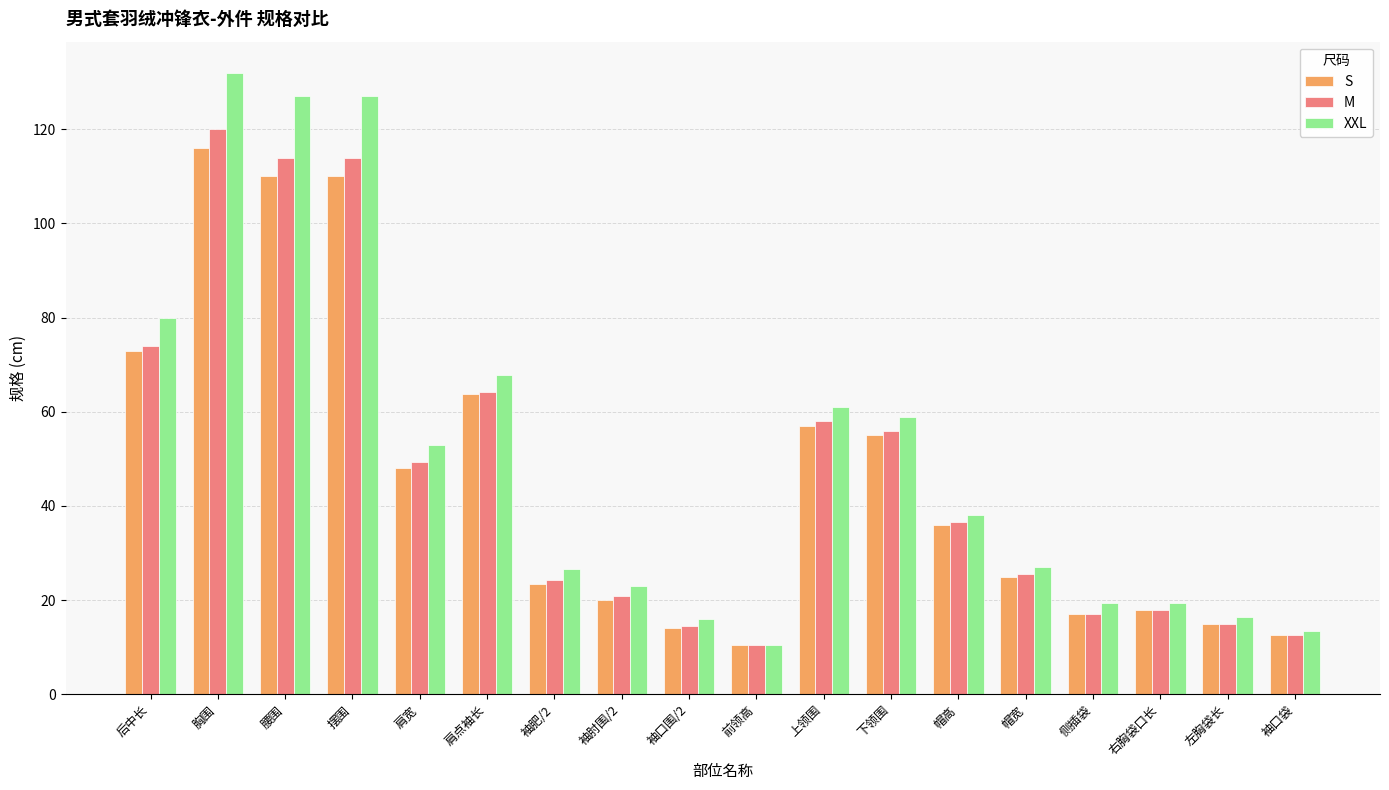

How many values in the M series are below 36?

9